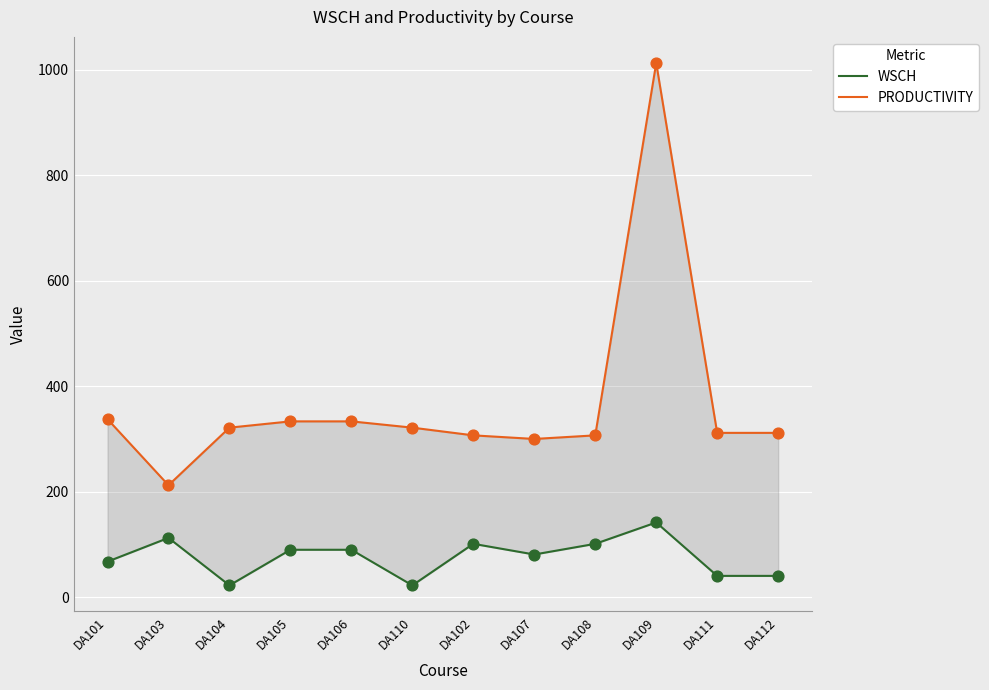

At which category is the sum across all series the highest?

DA109